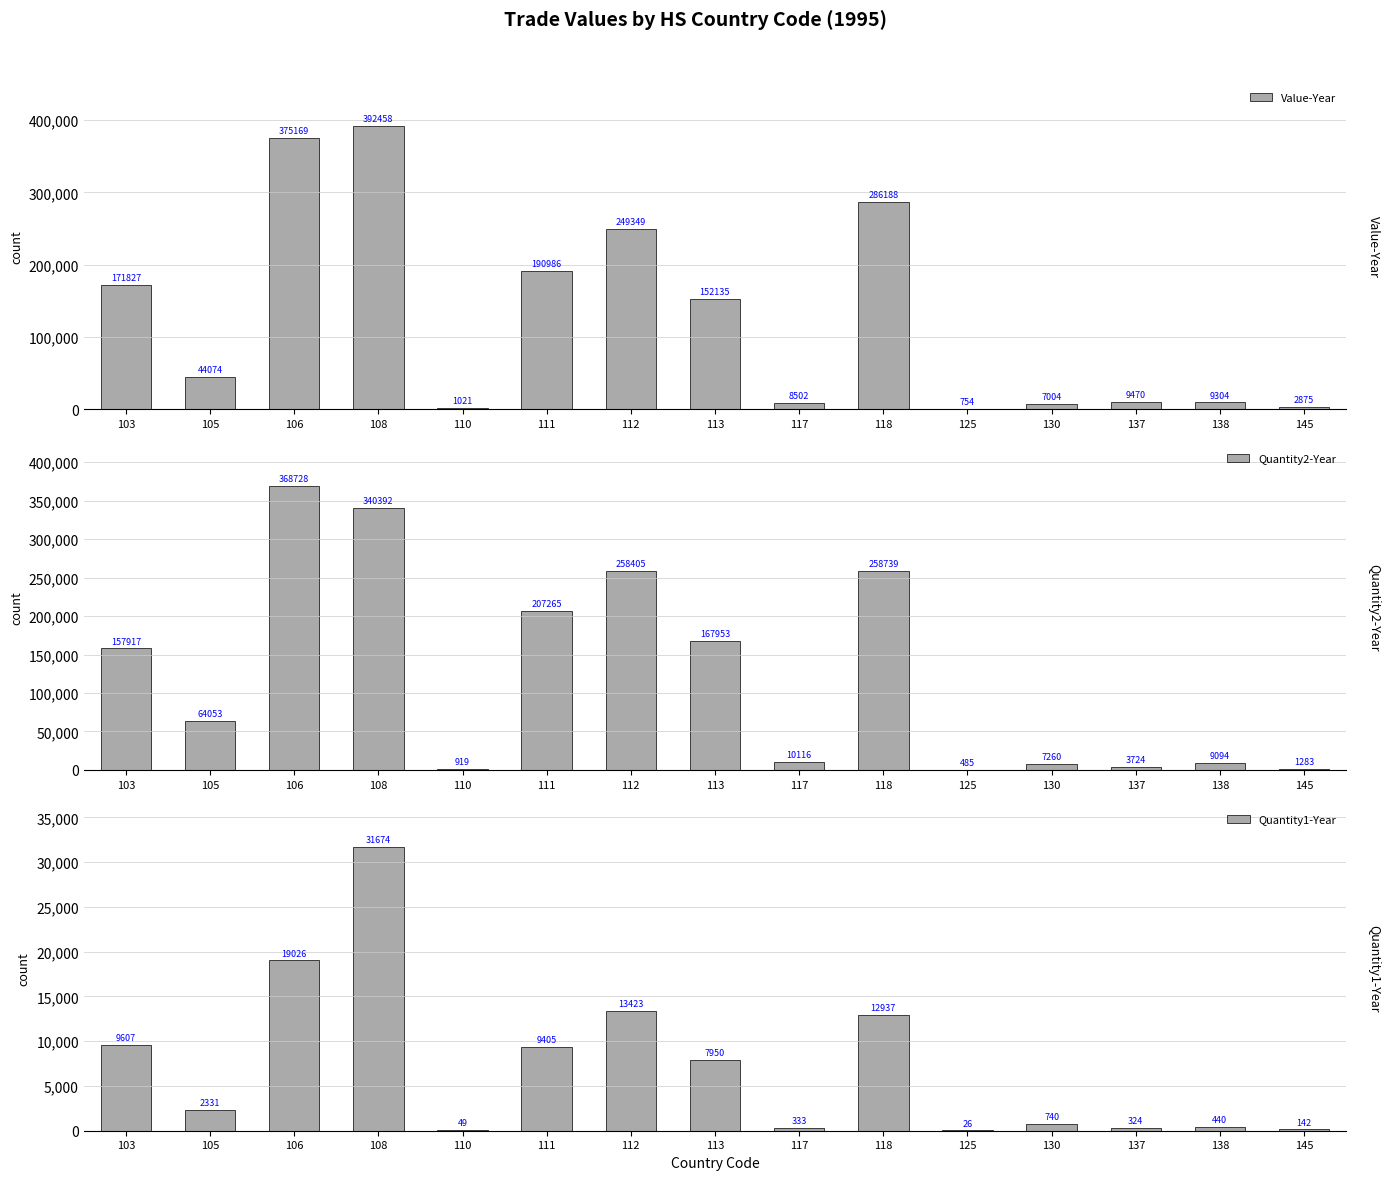

At which category is the sum across all series the highest?

108